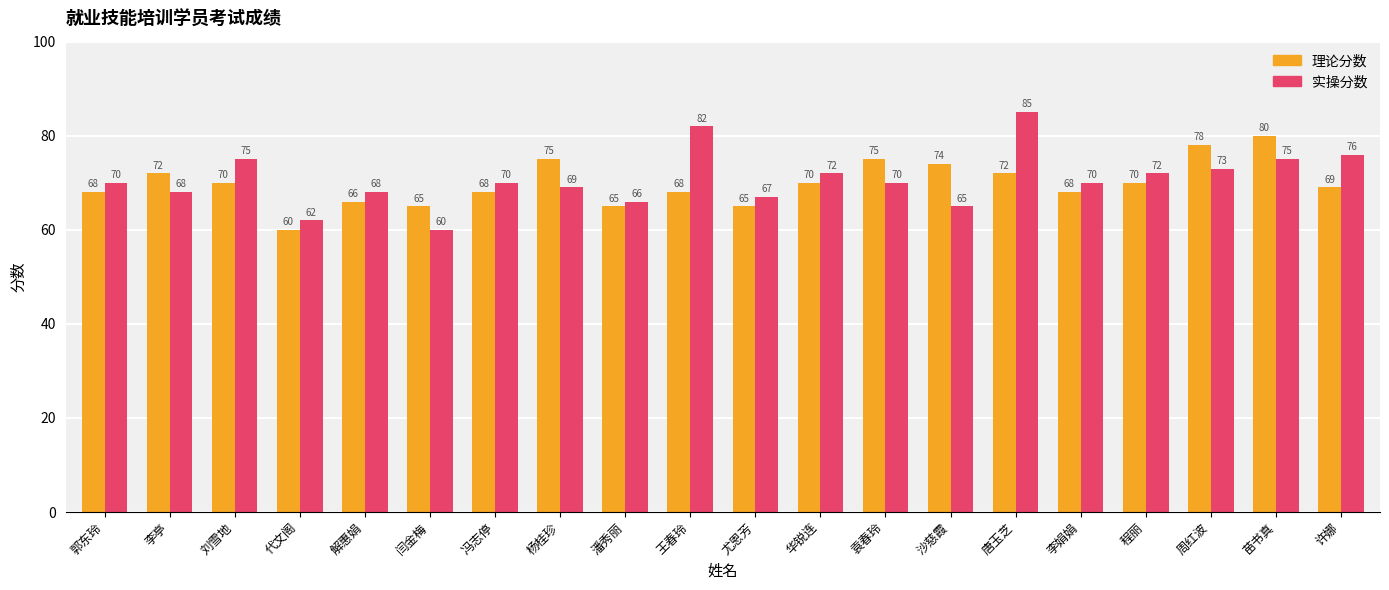

What is the difference between the 理论分数 values at 郭东玲 and 华锐连?

2